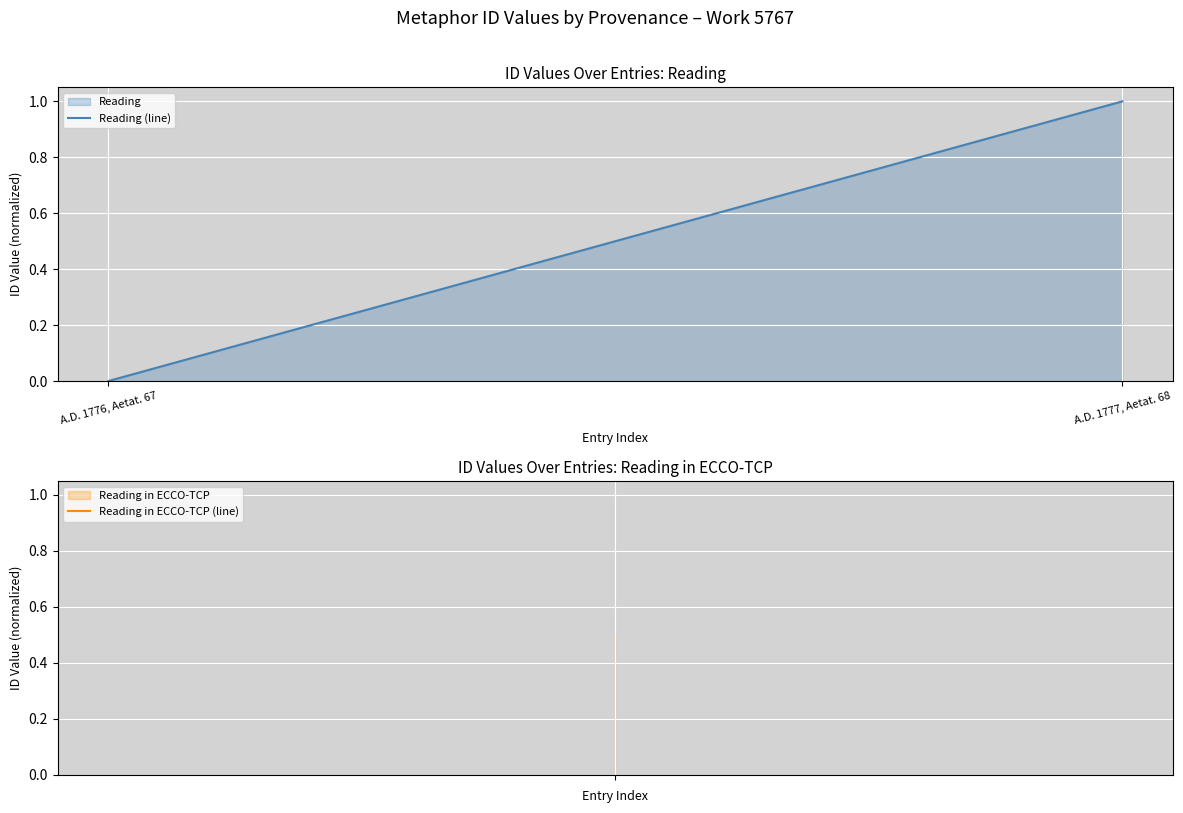

Rank the categories by value from highest to lowest.

A.D. 1777, Aetat. 68, A.D. 1776, Aetat. 67